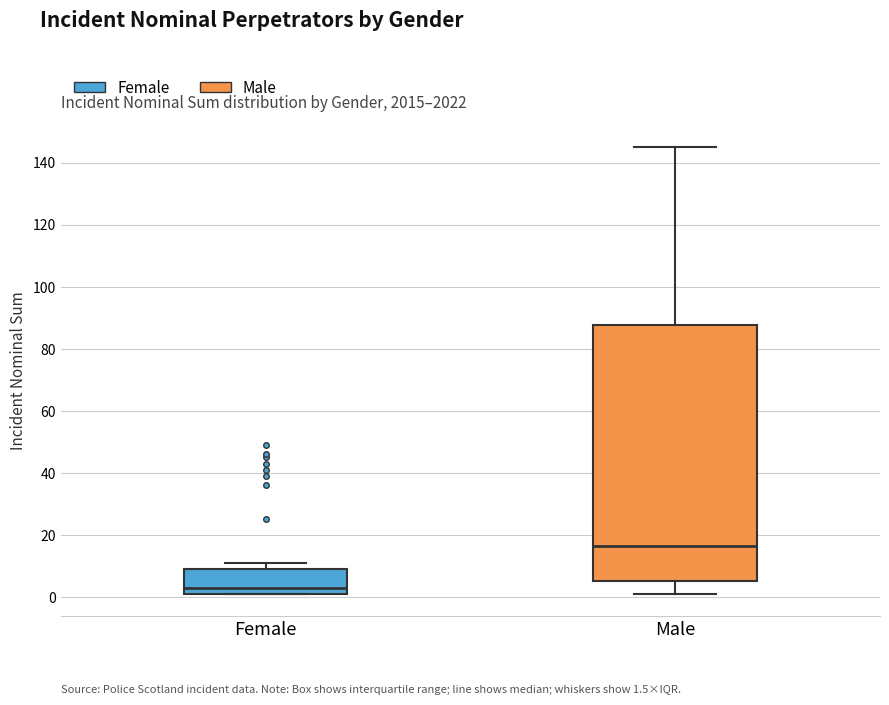

Which box is the tallest, from its lower edge to its upper edge?

Male